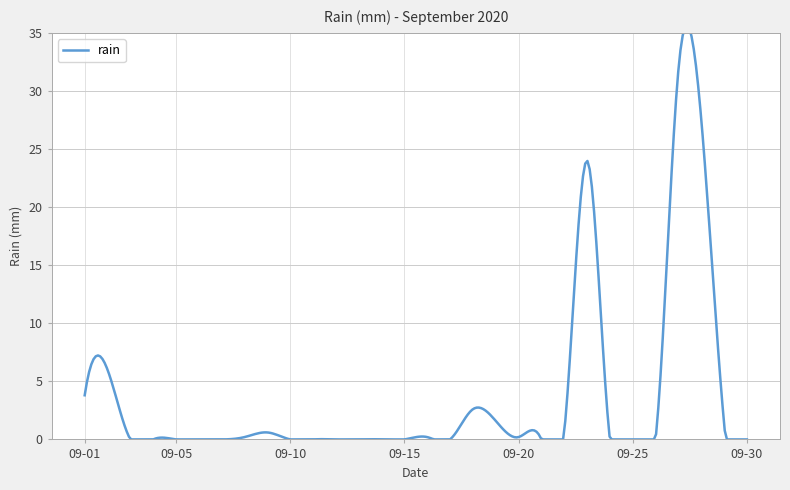

What is the sum of the values at 2020-09-10 and 2020-09-22?

0.6